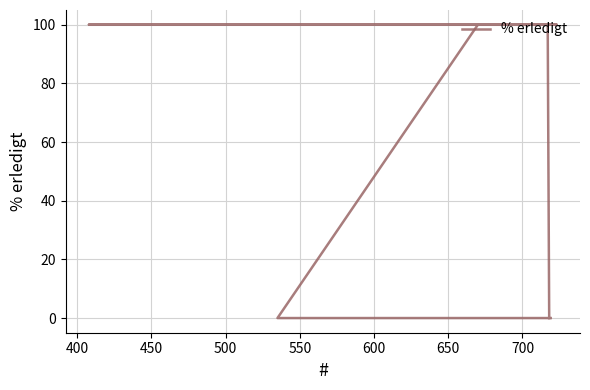

How many positive values are there?

13